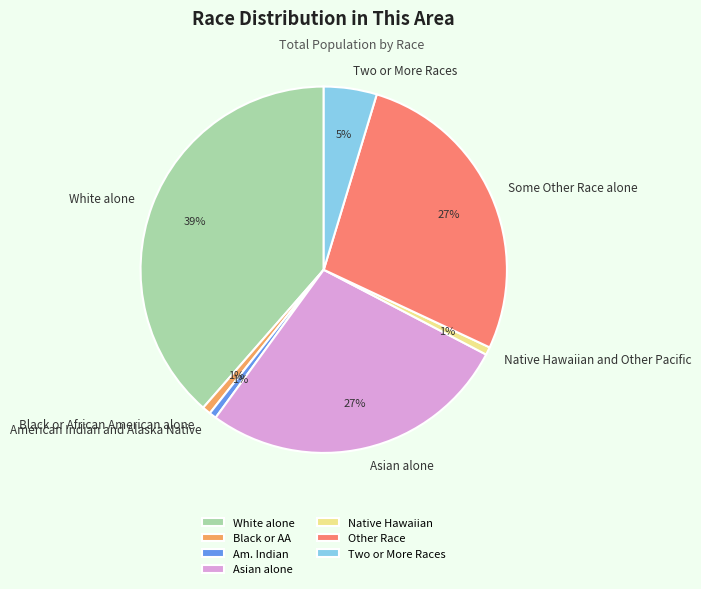

How many segments does this pie chart have?

7